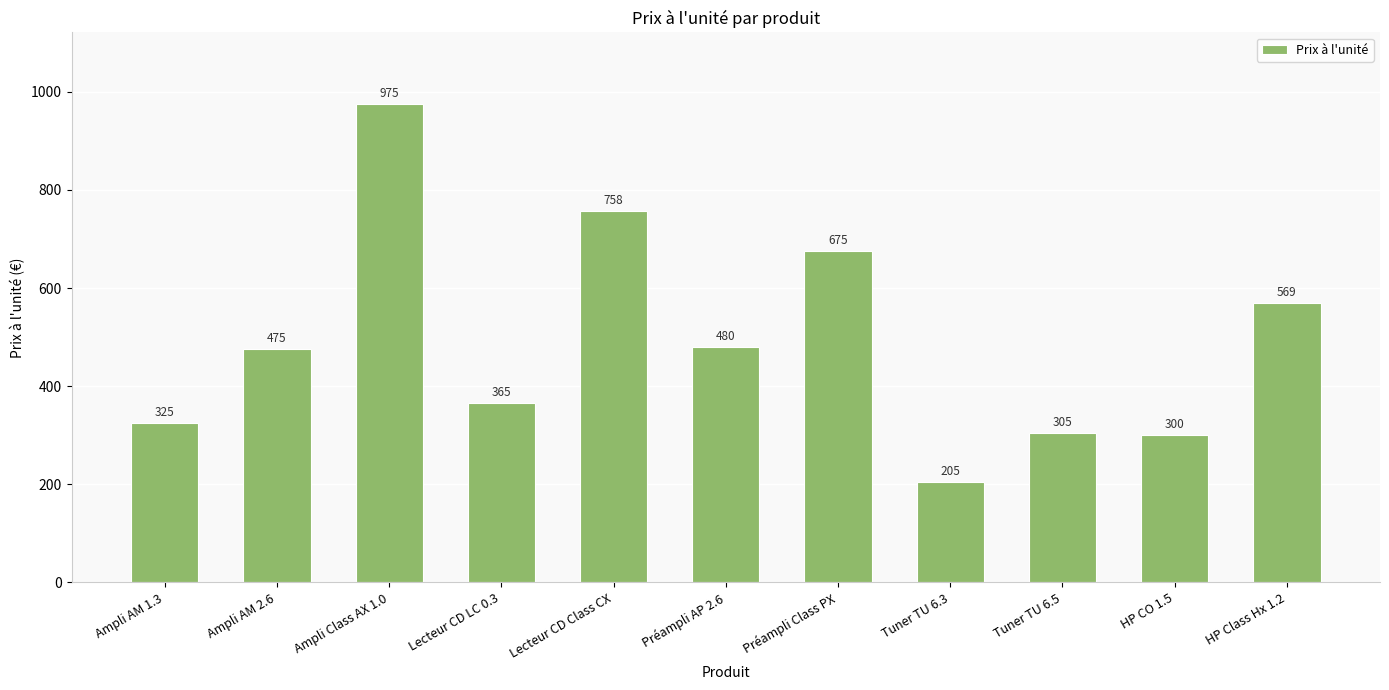

What is the greatest value displayed?

975